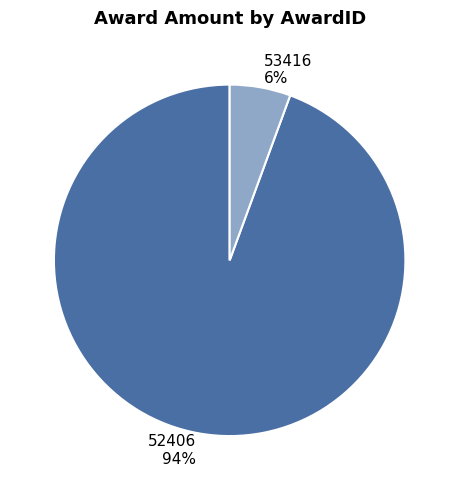

Rank the categories by value from highest to lowest.

52406, 53416